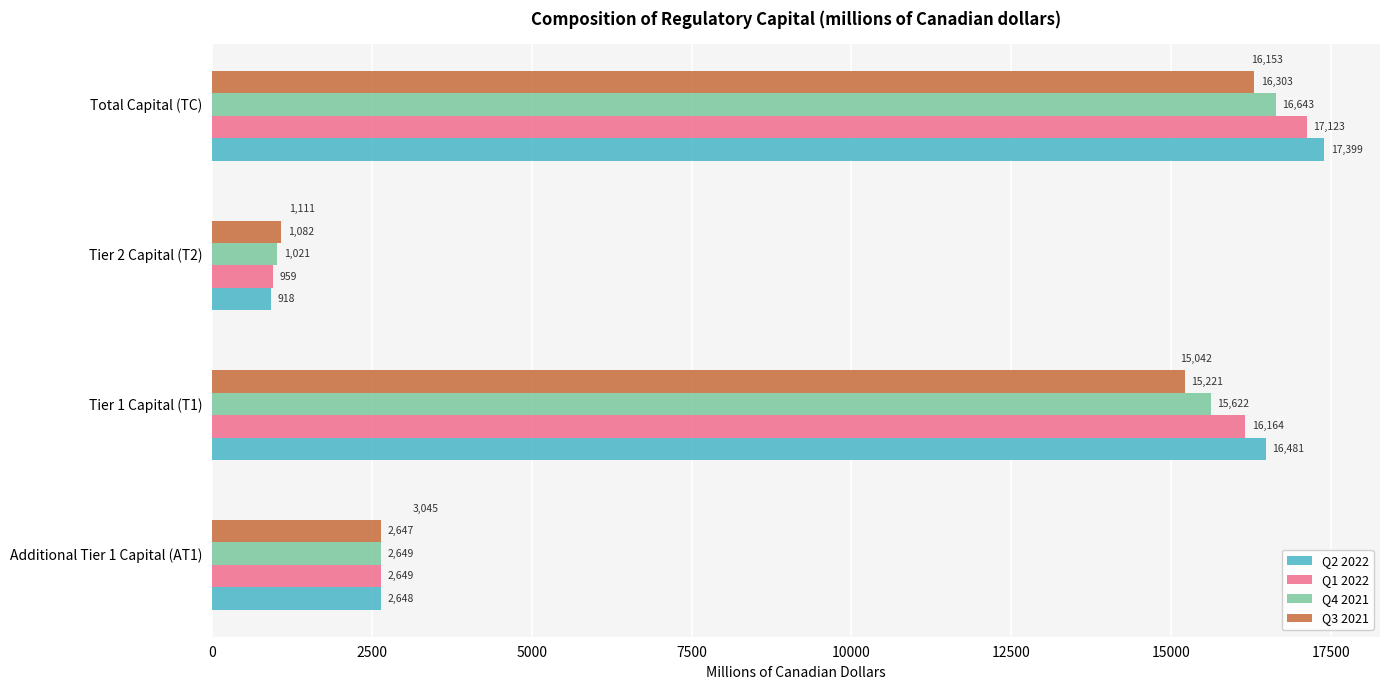

True or false: Q2 2022 has a value of 5146 at Total Capital (TC).

False